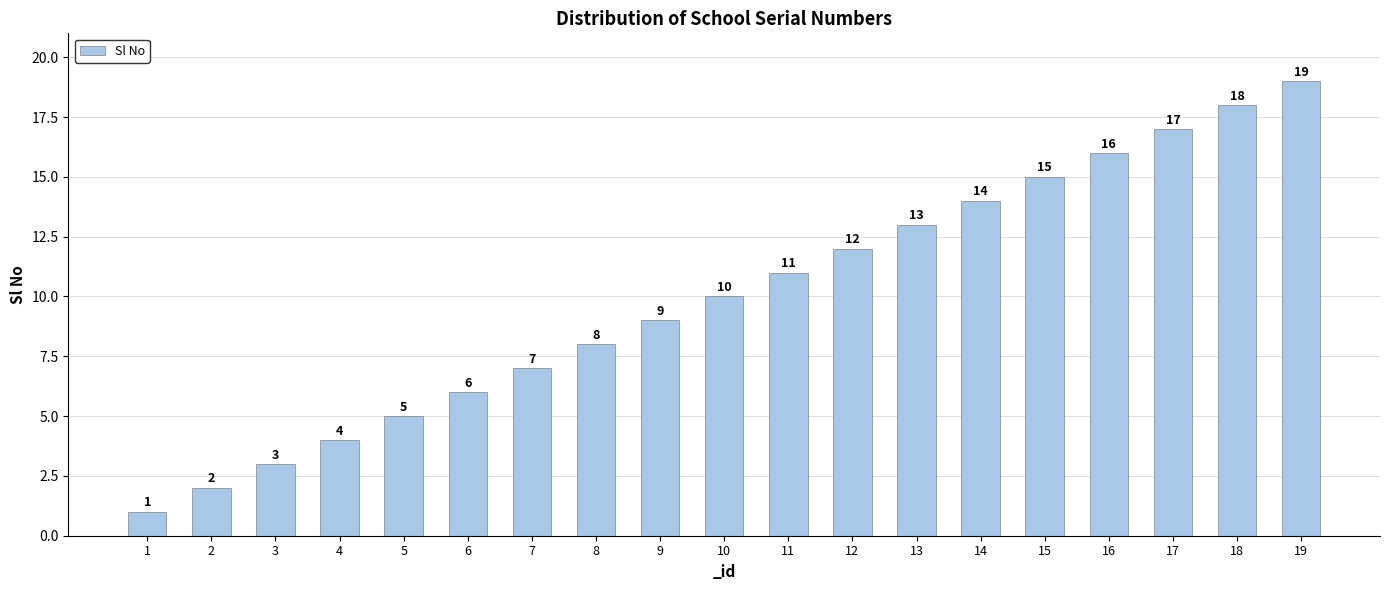

What is the value of the 15th bar from the left?

15